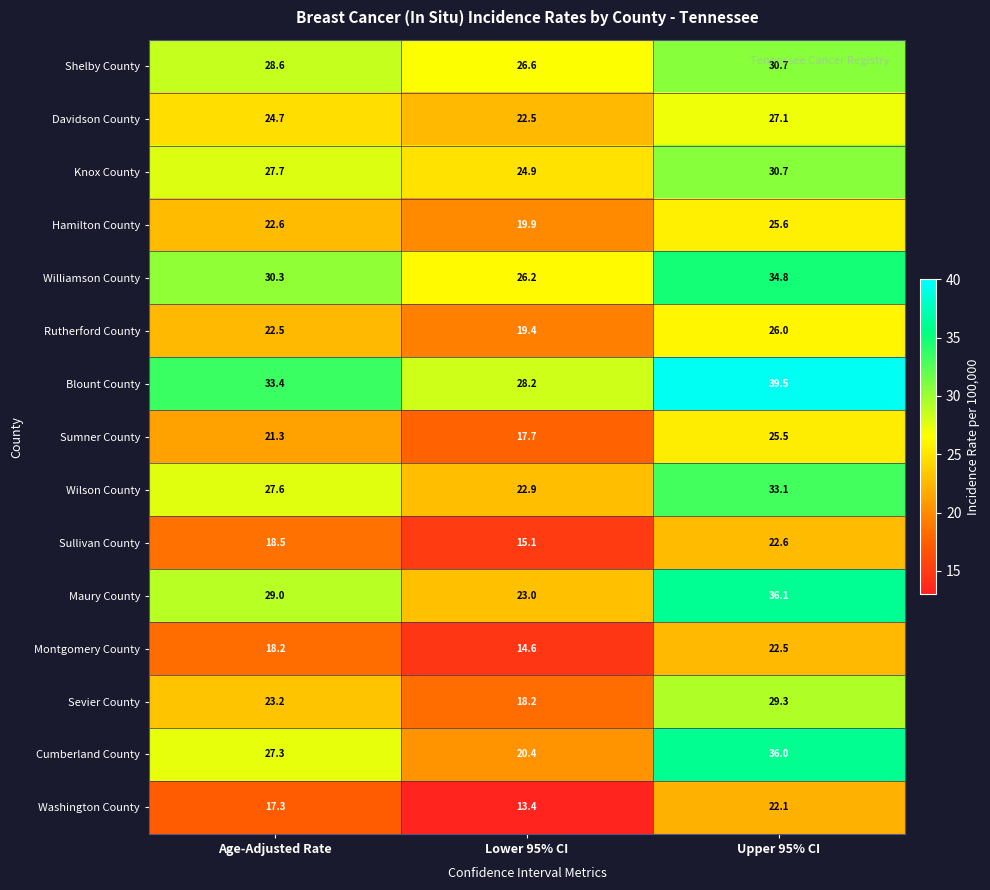

What is the spread (max minus min) of values at Lower 95% CI?

14.8